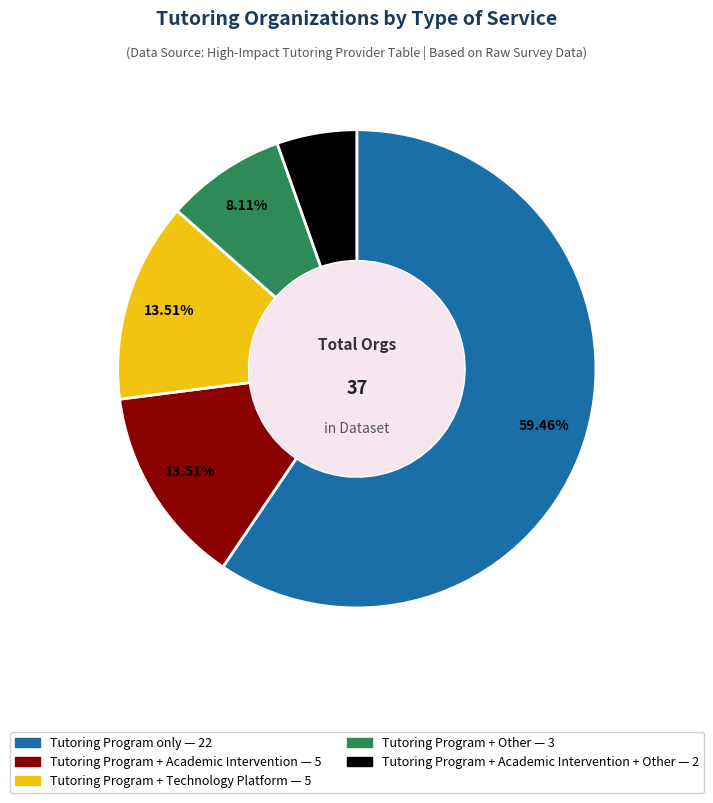

Does any single category account for the majority?

Yes